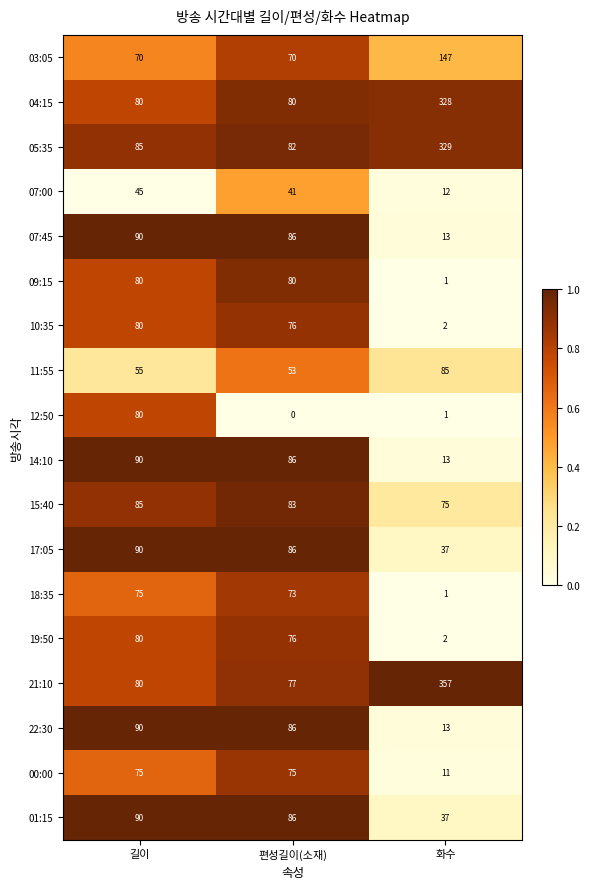

What is the spread (max minus min) of values at 화수?

356